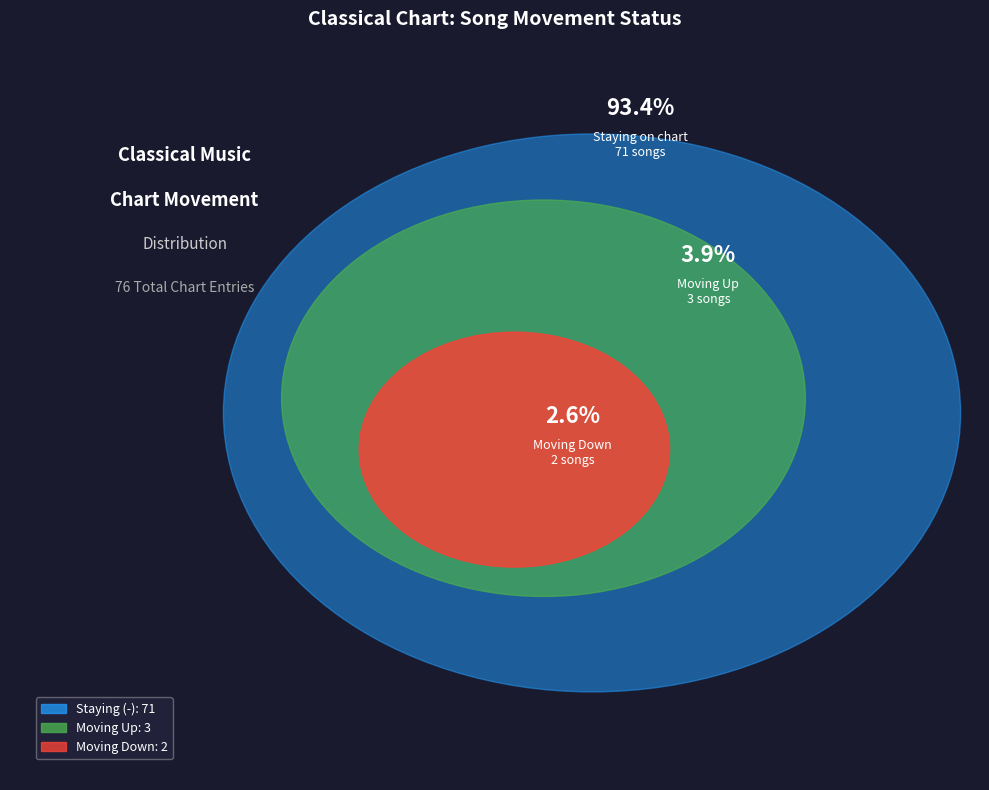

Is - the majority of the pie?

Yes